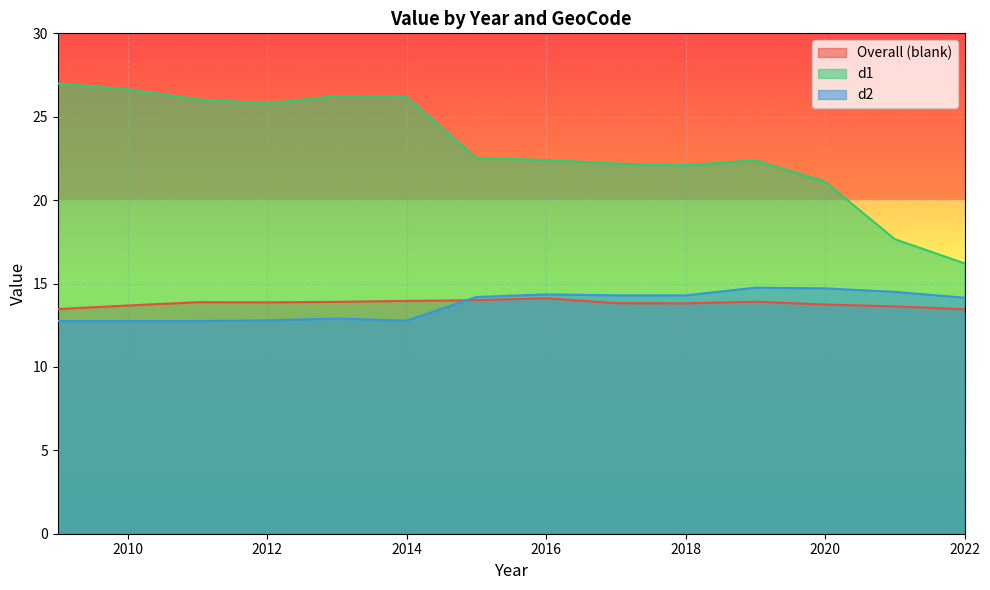

Which category has the highest value in the d2 series?

2019